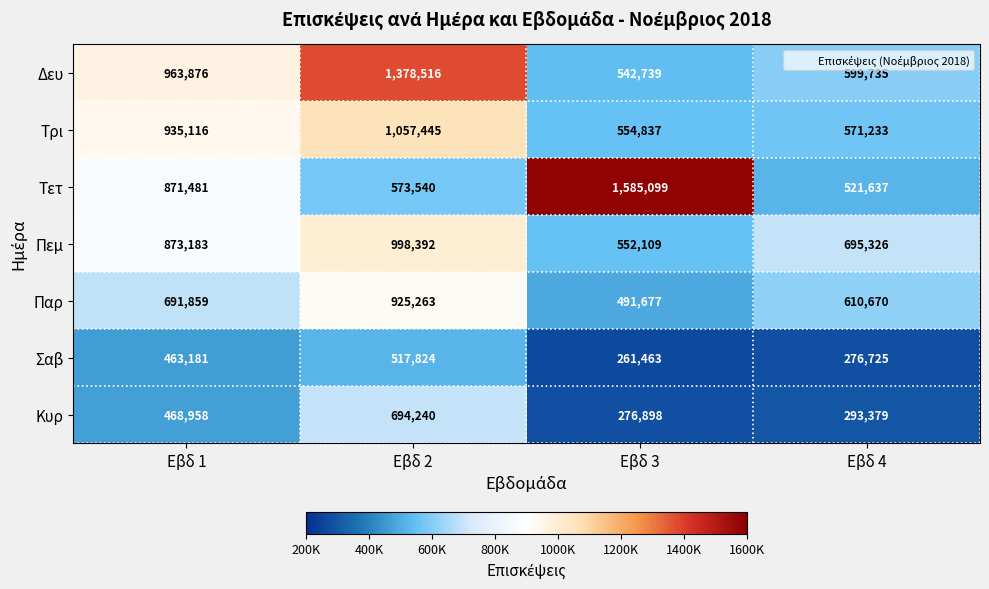

What is the highest value of the Τρι series?

1057445